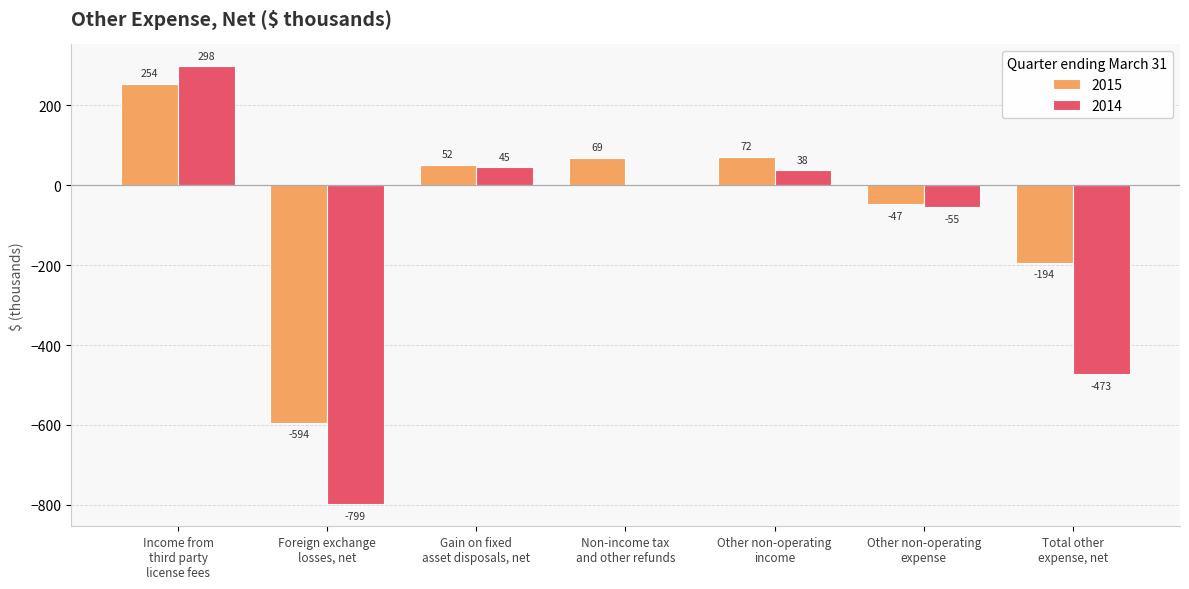

What is the sum of all 2014 values?

-946